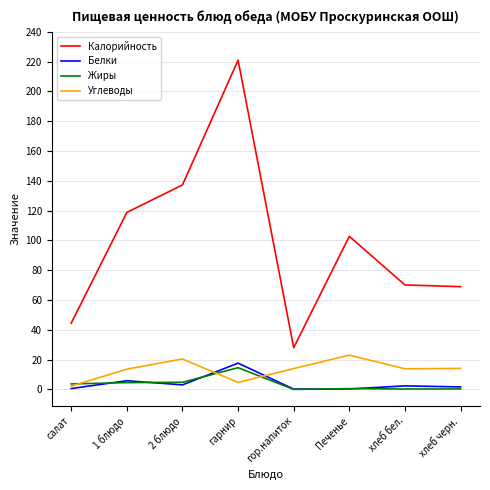

Where is Калорийность nearest to the value 124?

1 блюдо